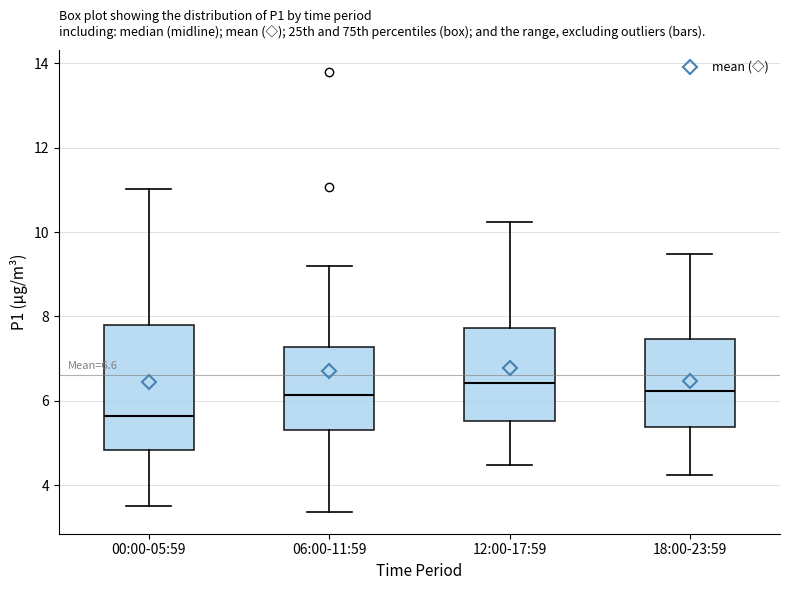

Which box is the tallest, from its lower edge to its upper edge?

00:00-05:59